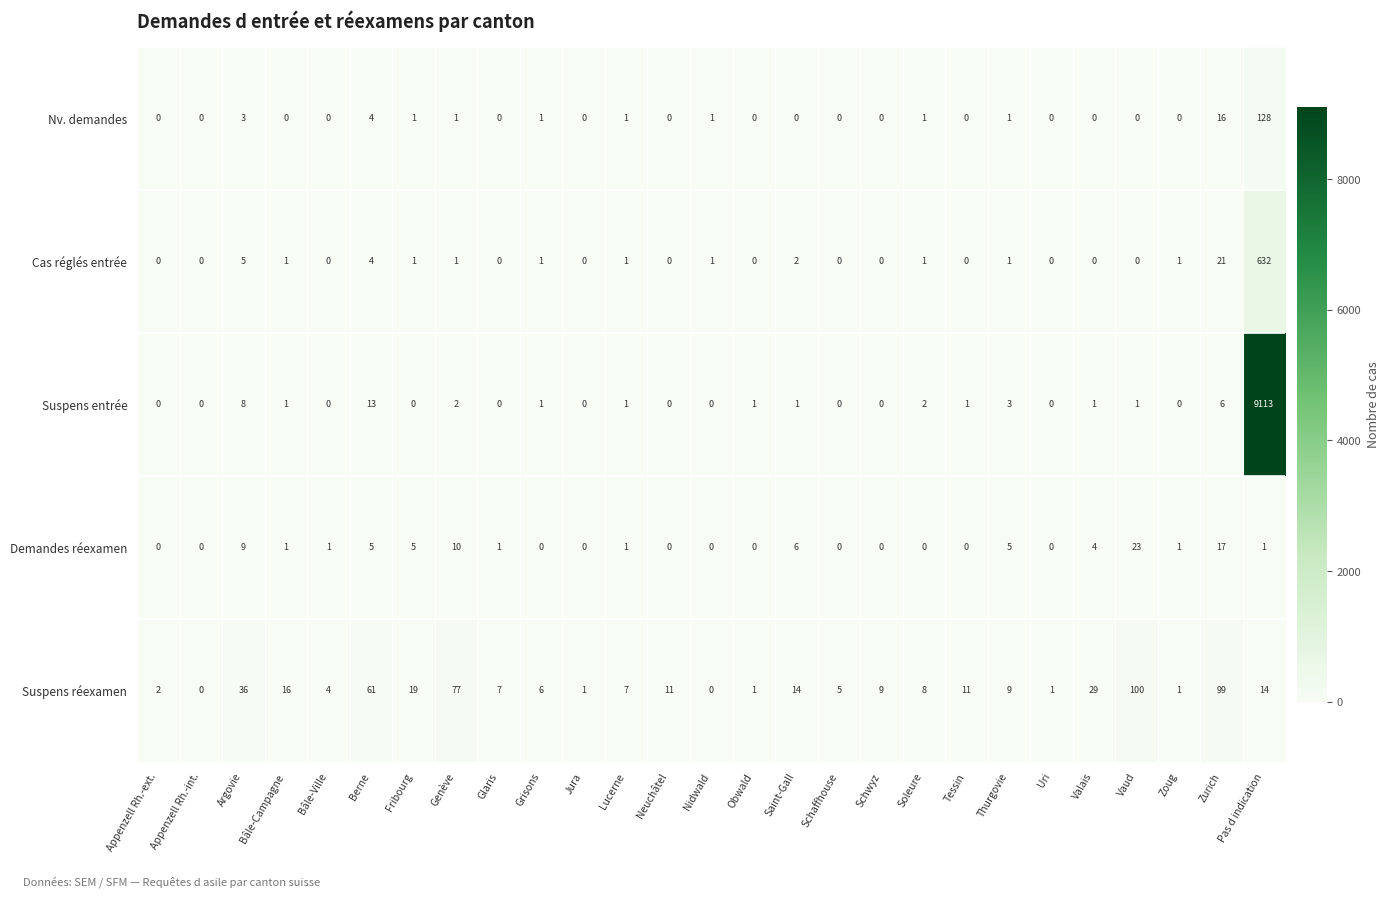

Is it true that Suspens entrée equals -3987 at Bâle-Ville?

False